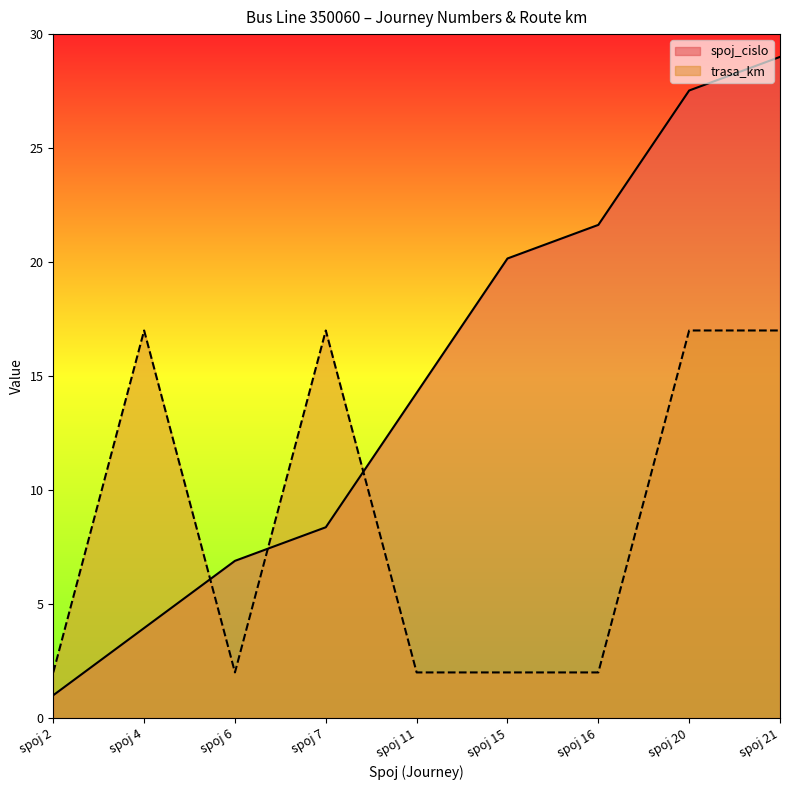

Which series has the widest spread of values?

spoj_cislo